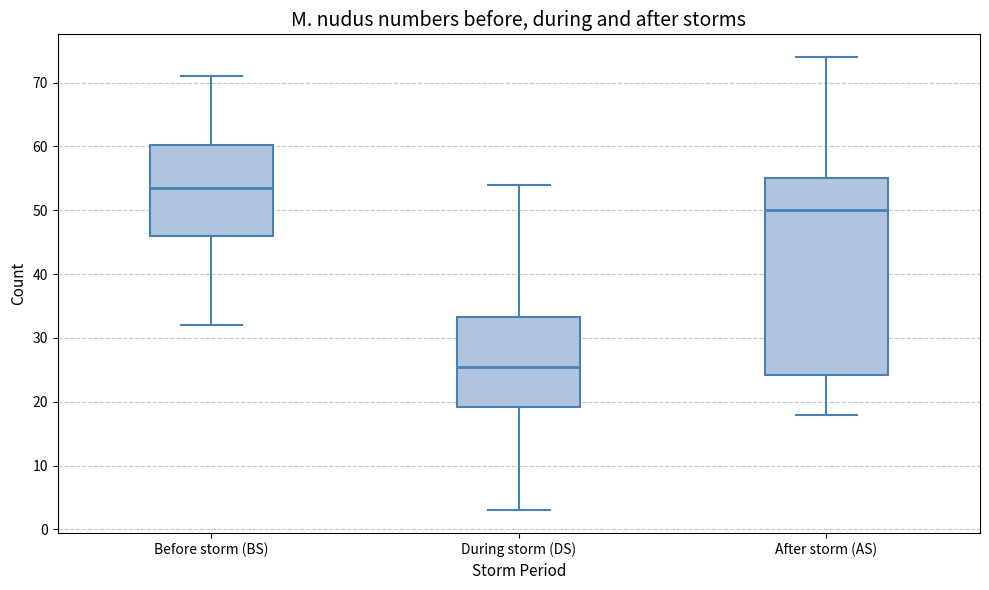

Reading left to right, transcribe this box plot: for each box, give where its median line is, the range the box spans, and where its two whiskers end, as read against the y-axis. The values are not printed on the chart, so give them approximately, as read against the axis.

Before storm (BS): median 54, box 46 to 60, whiskers 32 to 71
During storm (DS): median 26, box 19 to 33, whiskers 3 to 54
After storm (AS): median 50, box 24 to 55, whiskers 18 to 74